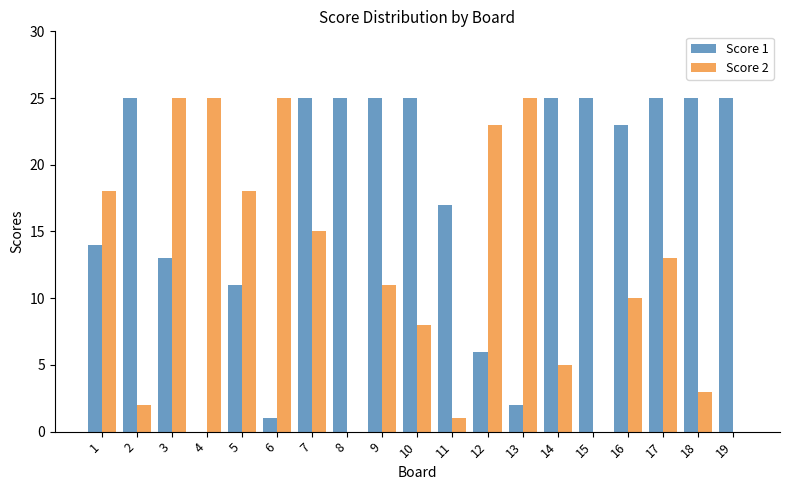

Which series changed the most between 15 and 16?

Score 2